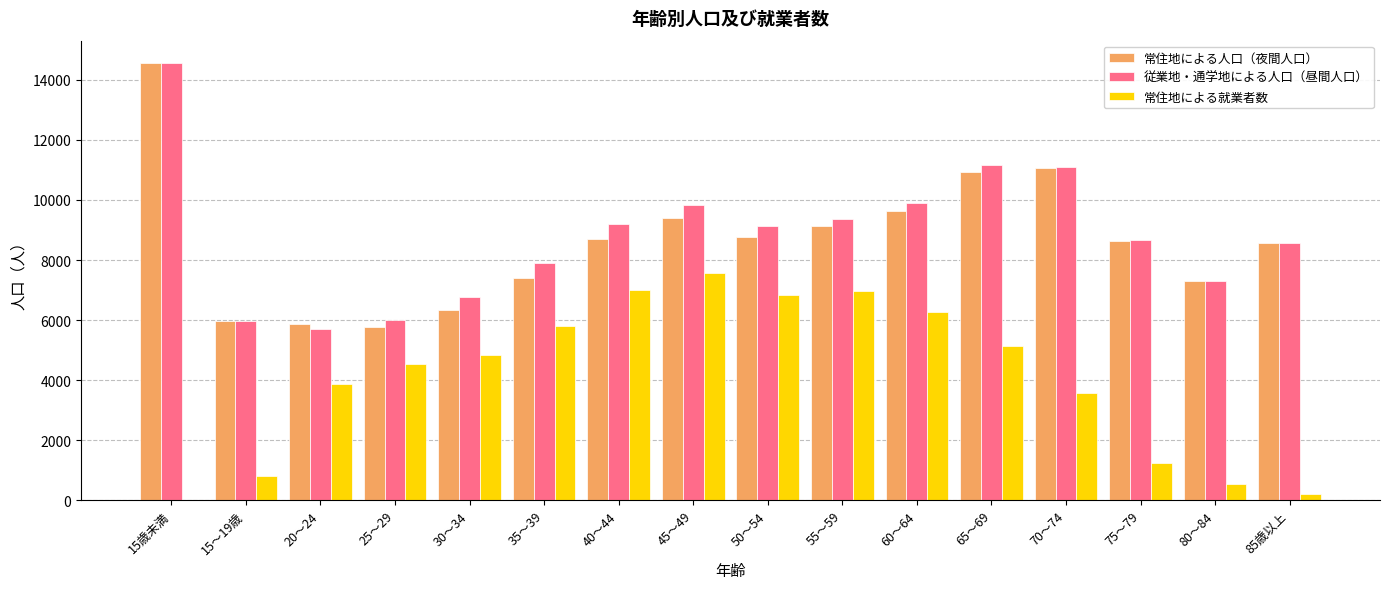

Is it true that 常住地による就業者数 equals 820 at 15～19歳?

True